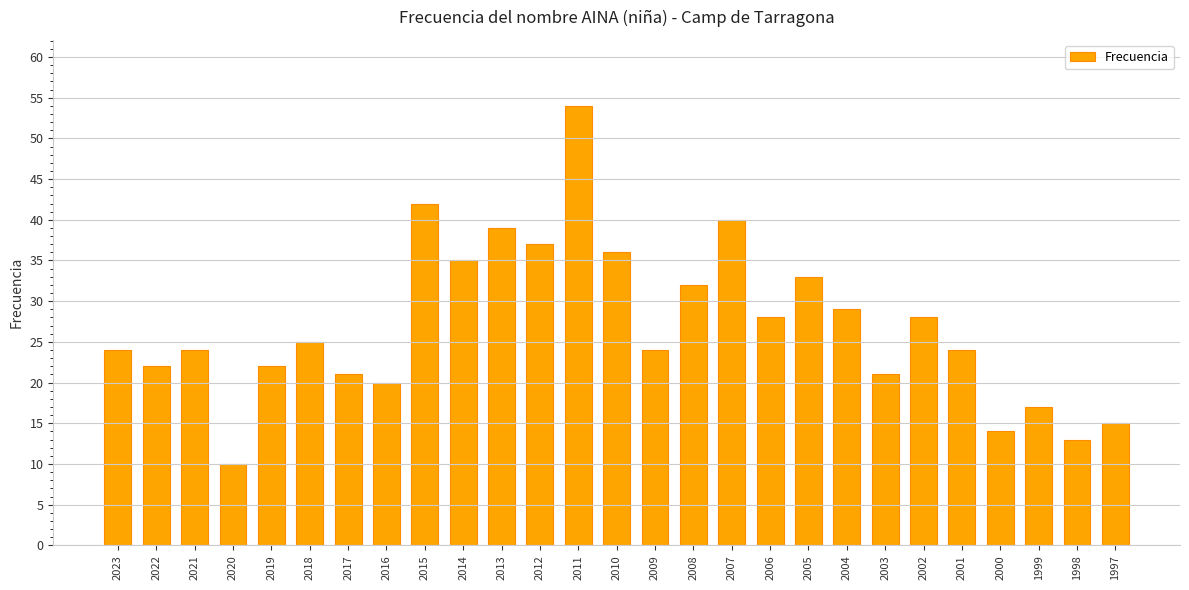

Are the bars horizontal?

No